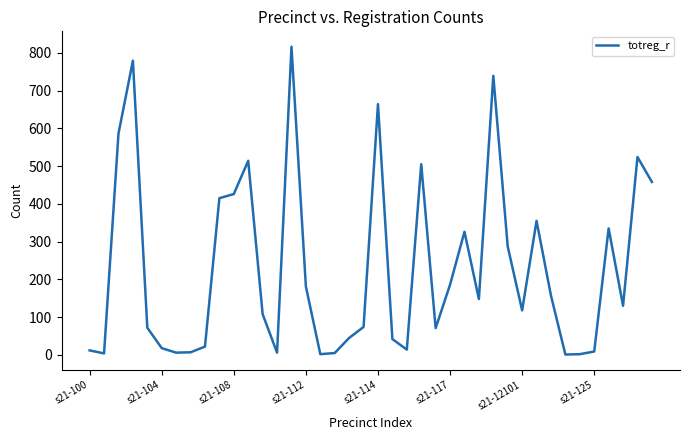

What is the maximum value shown in the chart?

816